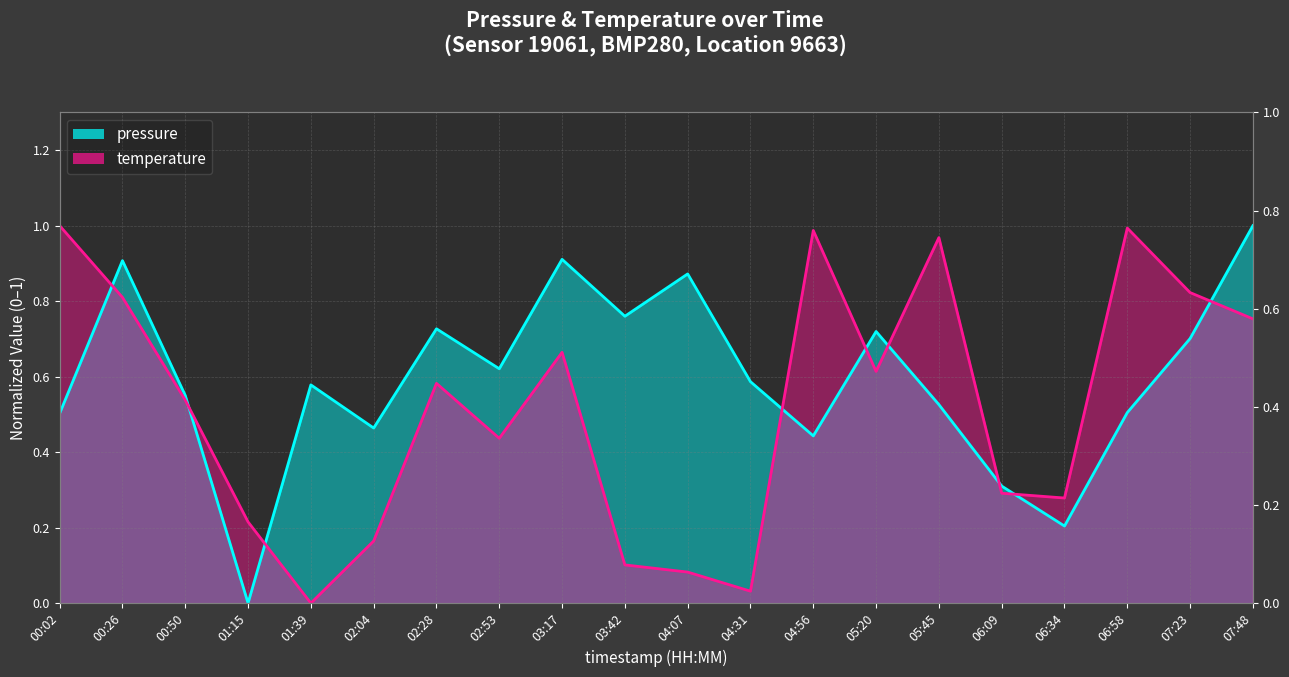

List the series in order of their peak value, lowest first.

pressure, temperature